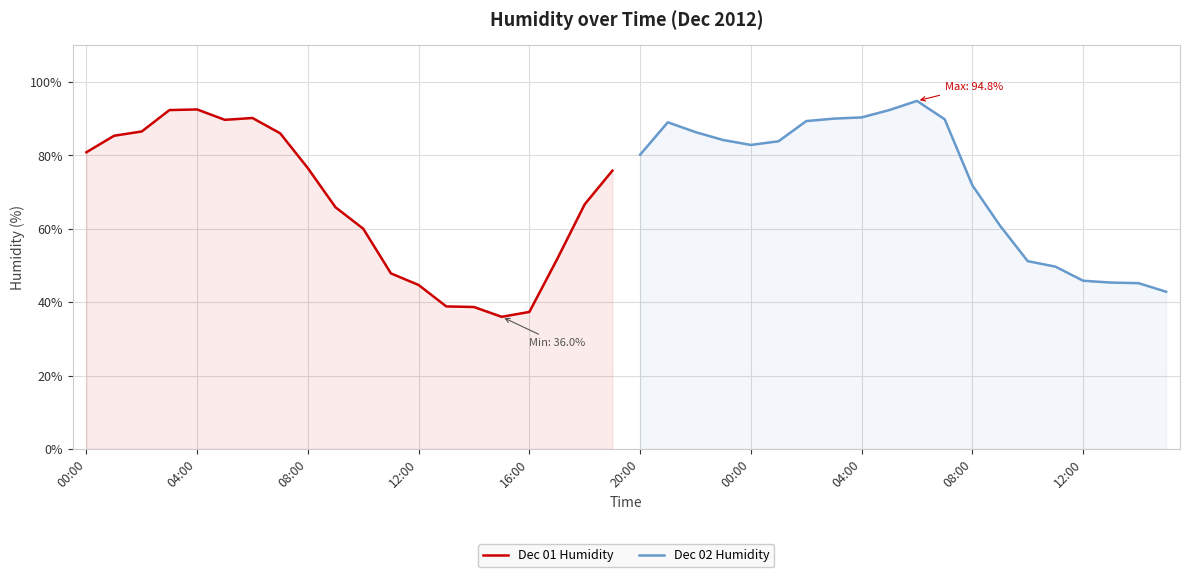

At how many categories does at least one series exceed 47?

19